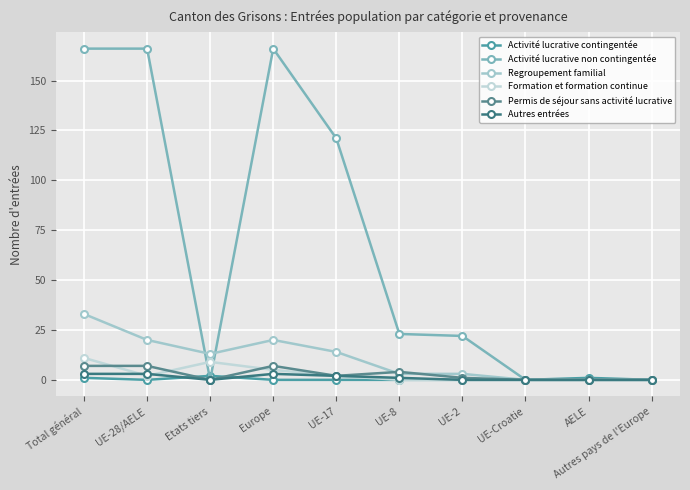

What are all the series names shown in the legend?

Activité lucrative contingentée, Activité lucrative non contingentée, Regroupement familial, Formation et formation continue, Permis de séjour sans activité lucrative, Autres entrées